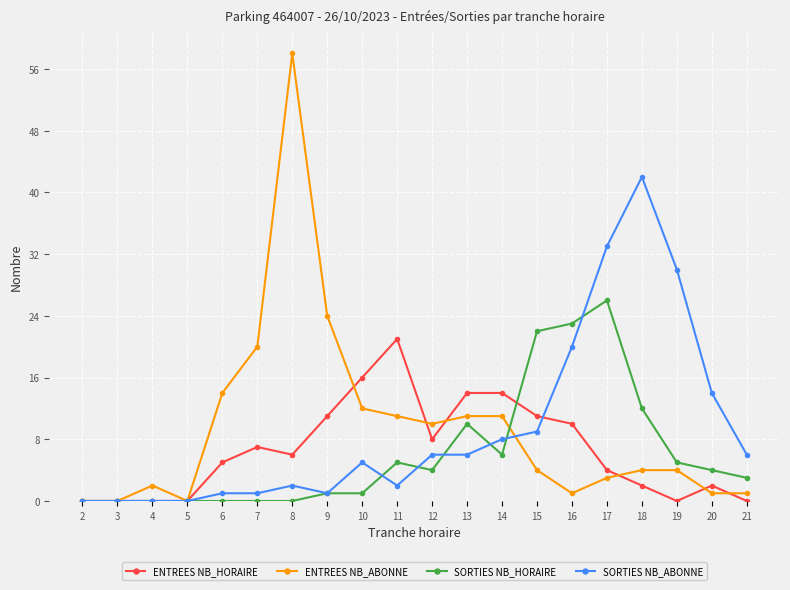

What are all the series names shown in the legend?

ENTREES NB_HORAIRE, ENTREES NB_ABONNE, SORTIES NB_HORAIRE, SORTIES NB_ABONNE